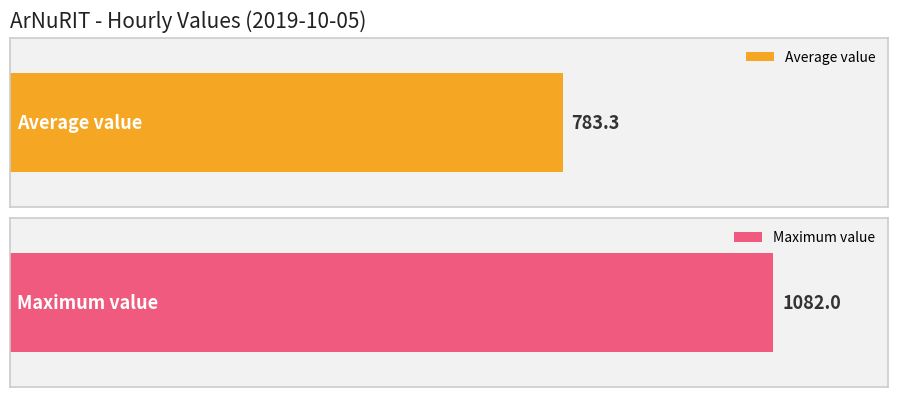

What is the maximum value shown in the chart?

1082